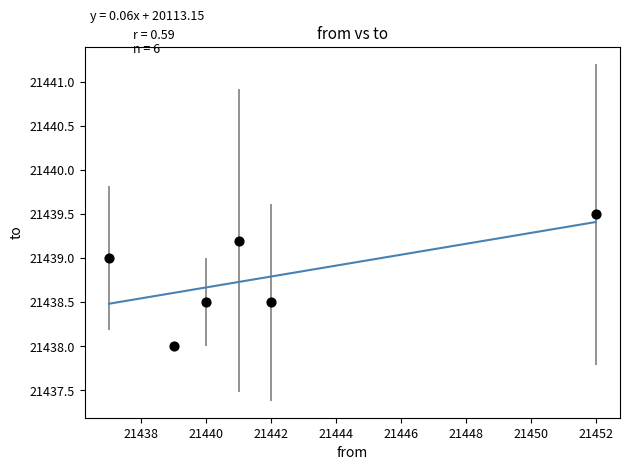

What is the average X value?

21441.8